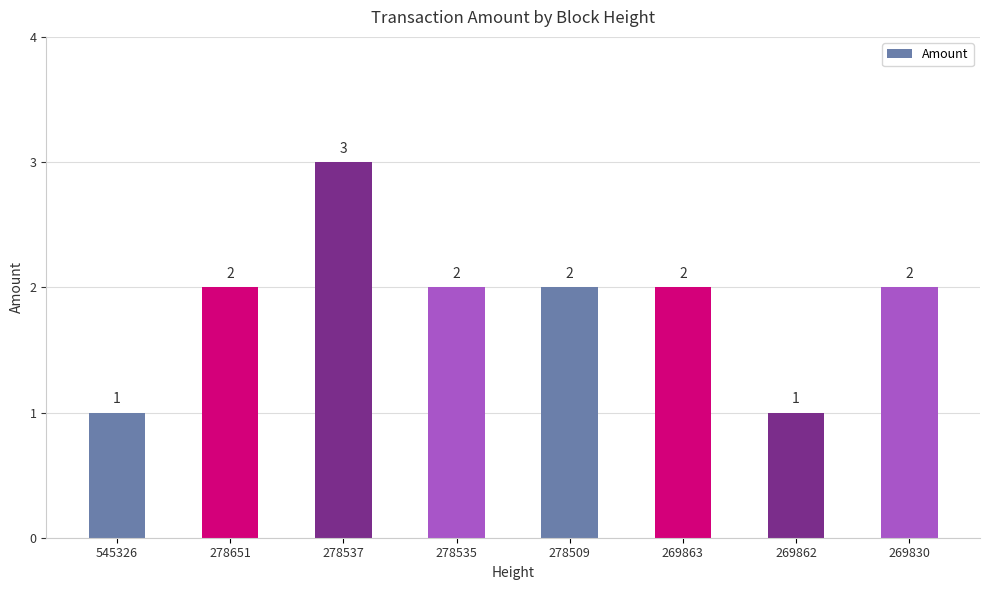

How many series are shown in this chart?

1